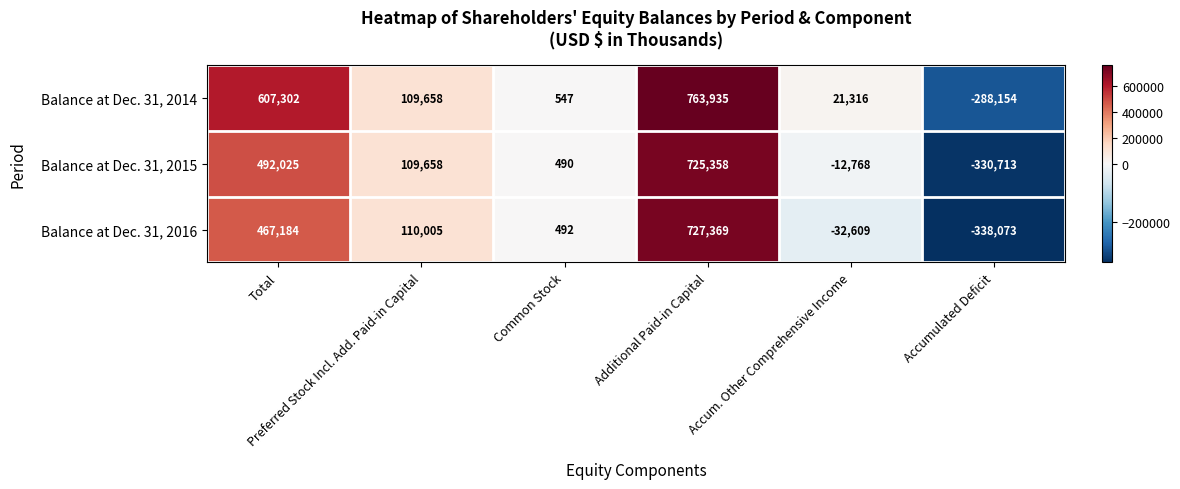

What is the difference between the maximum and minimum values in the Balance at Dec. 31, 2016 series?

1065442